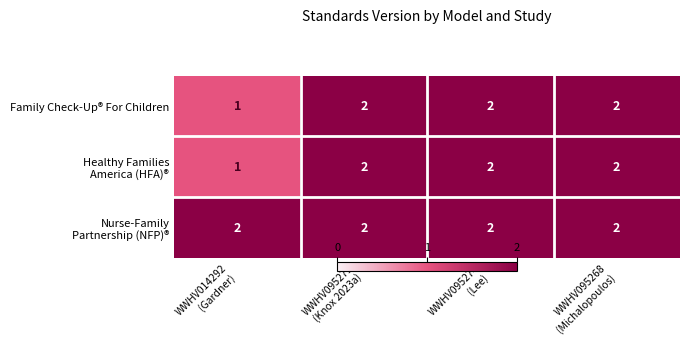

Count the Family Check-Up® For Children values in the range 2 to 3.

3